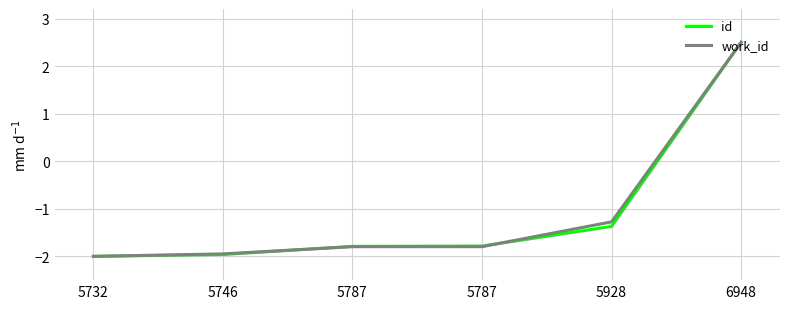

List the series in order of their overall mean, highest first.

work_id, id